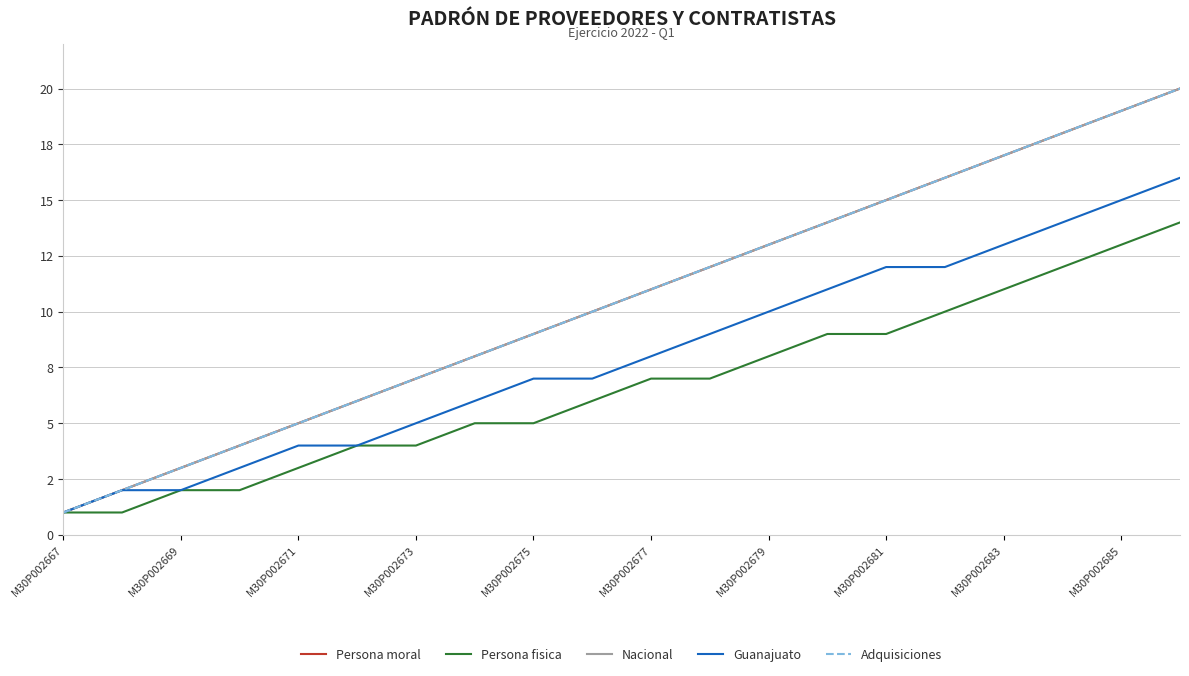

Does the chart display data point markers on the line(s)?

No